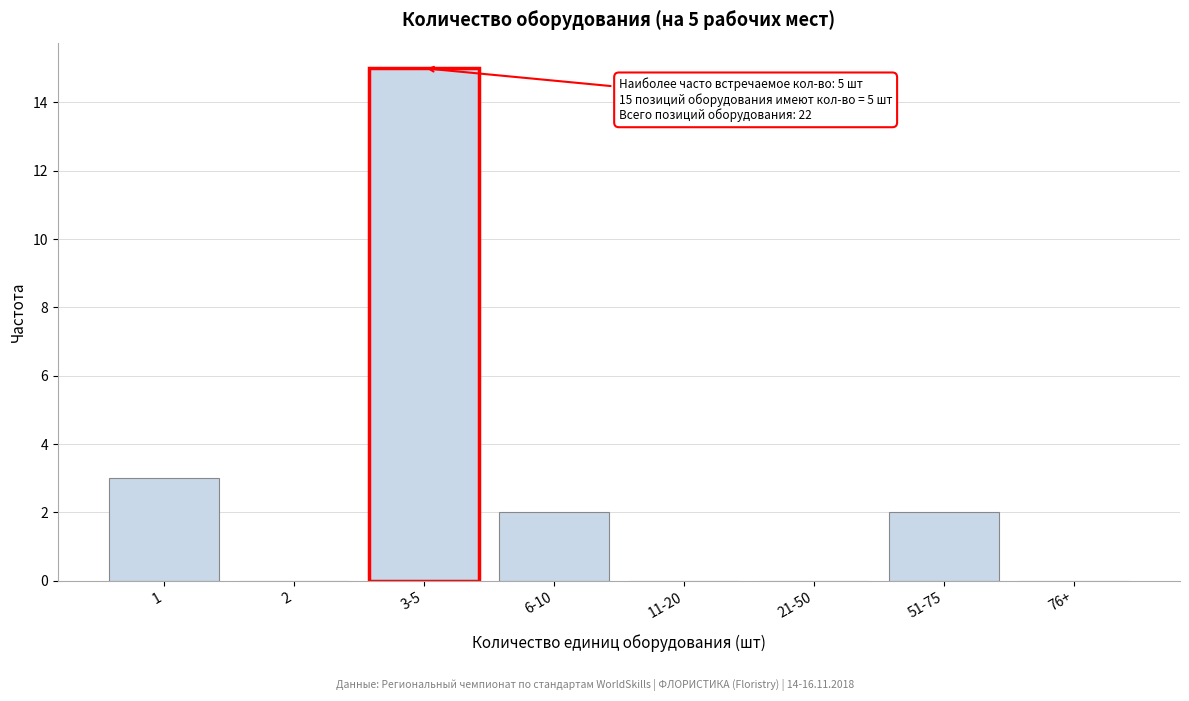

Reading left to right, what are all the values shown in this chart?

1=3	2=0	3-5=15	6-10=2	11-20=0	21-50=0	51-75=2	76+=0